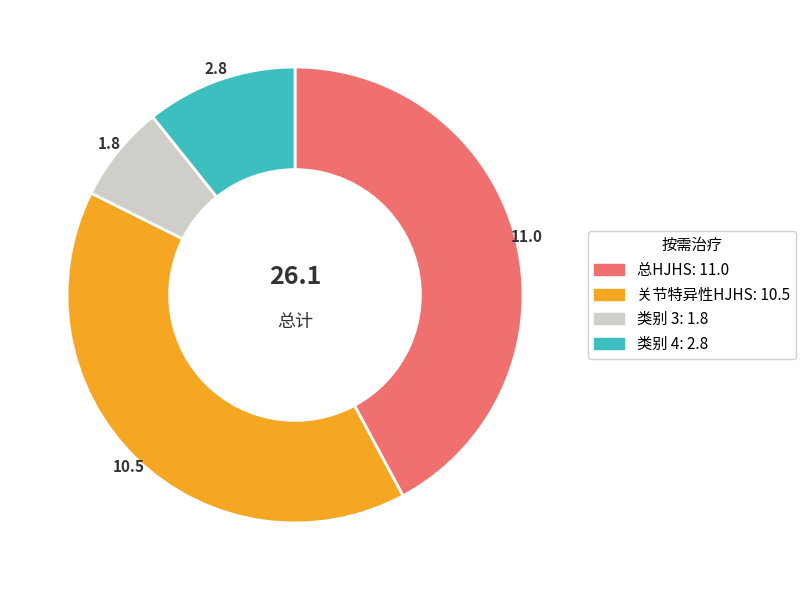

How many segments does this pie chart have?

4